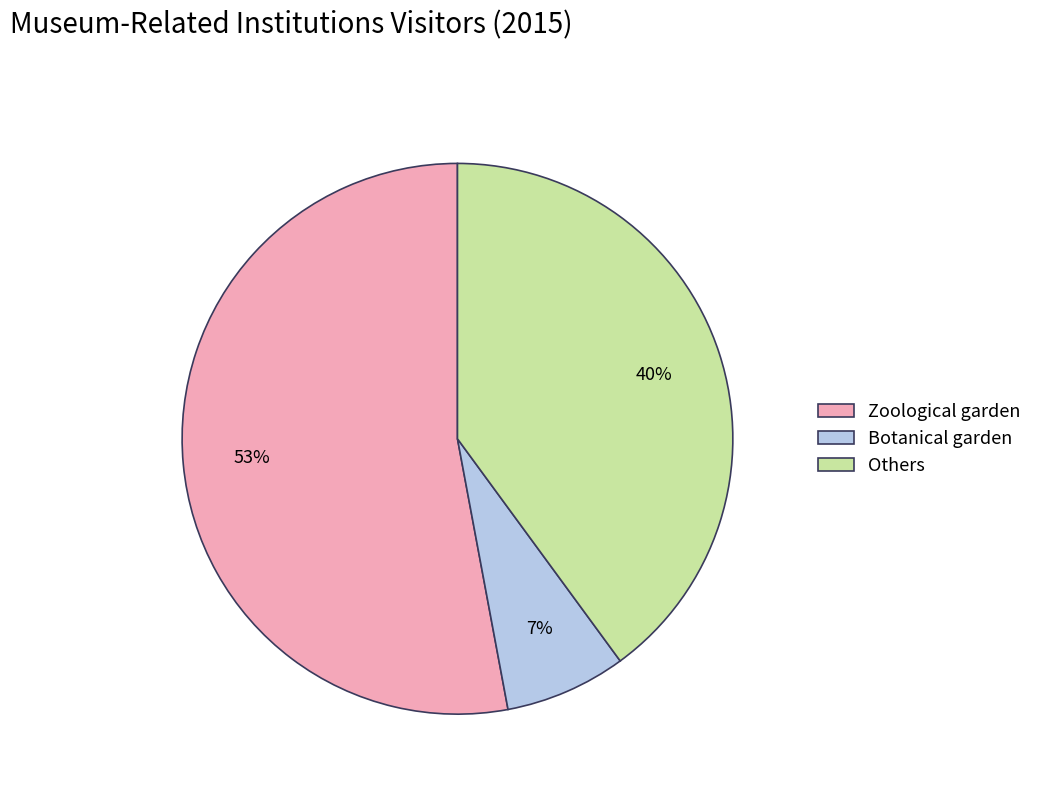

To the nearest percent, what is the difference between the Botanical garden and Others slice percentages?

33%